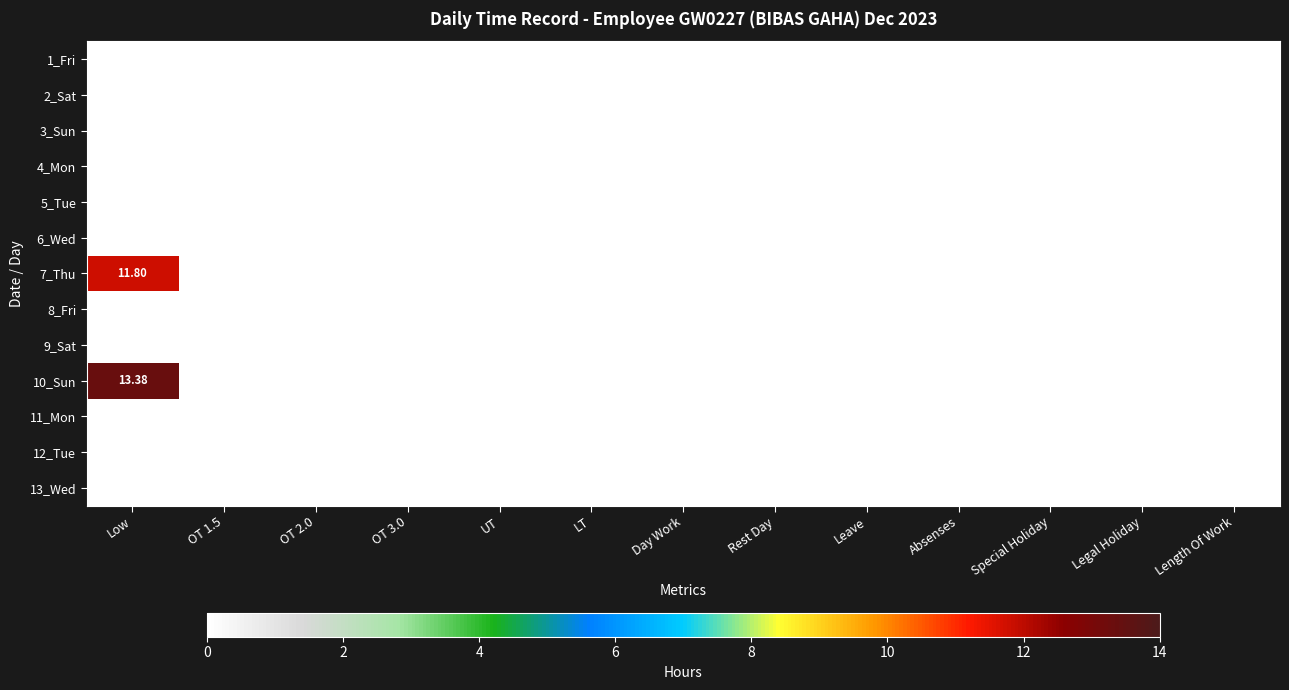

Is the value of 8_Fri at Length Of Work greater than the value of 4_Mon at OT 2.0?

No